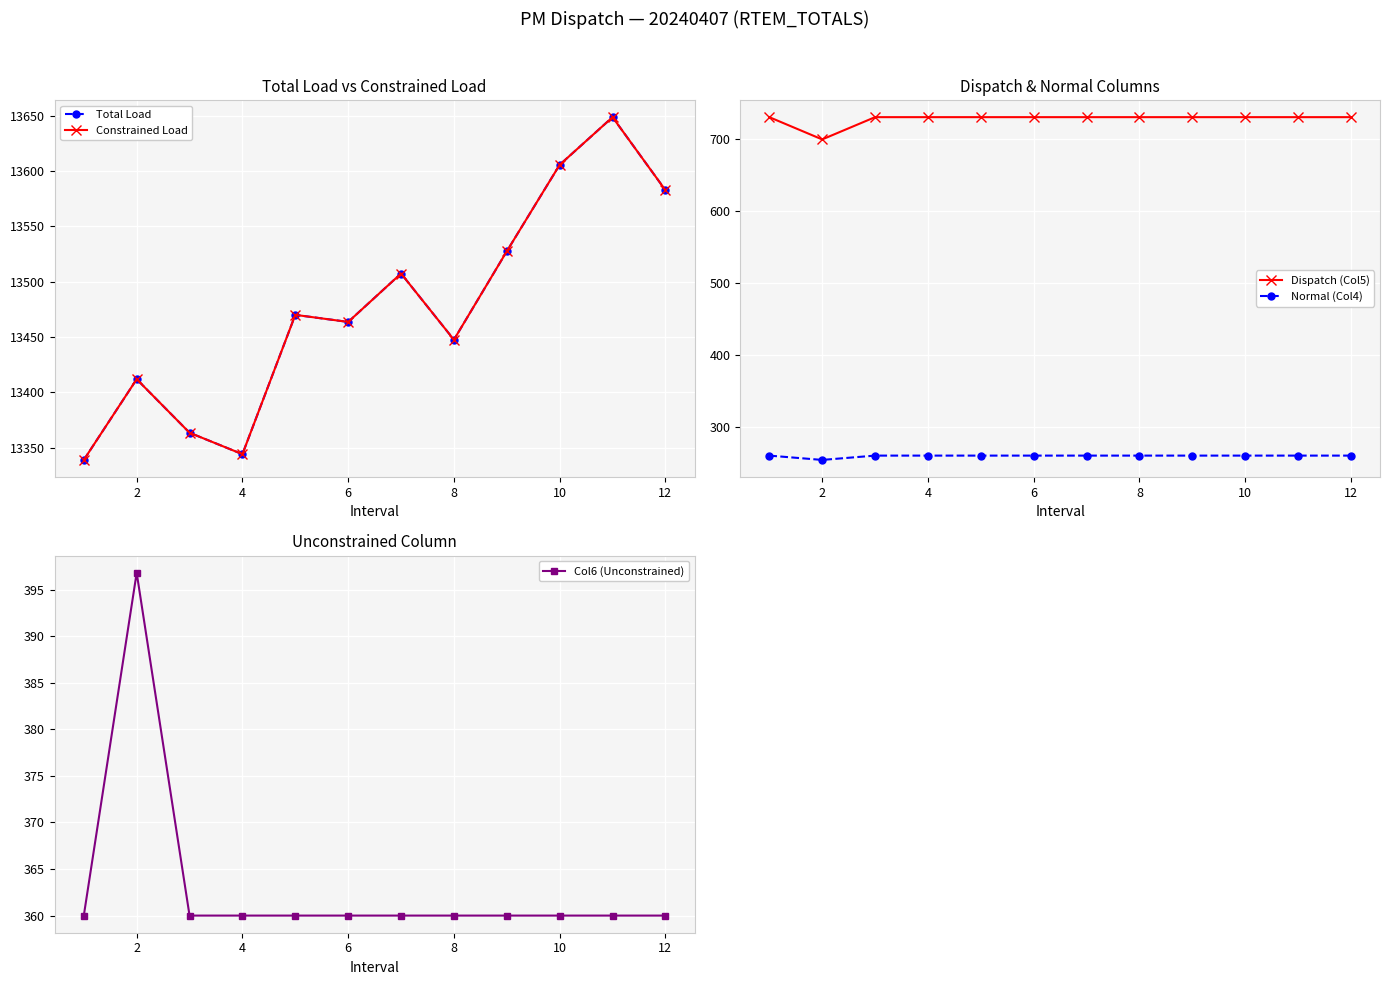

What is the minimum value for Dispatch (Col5)?

699.0